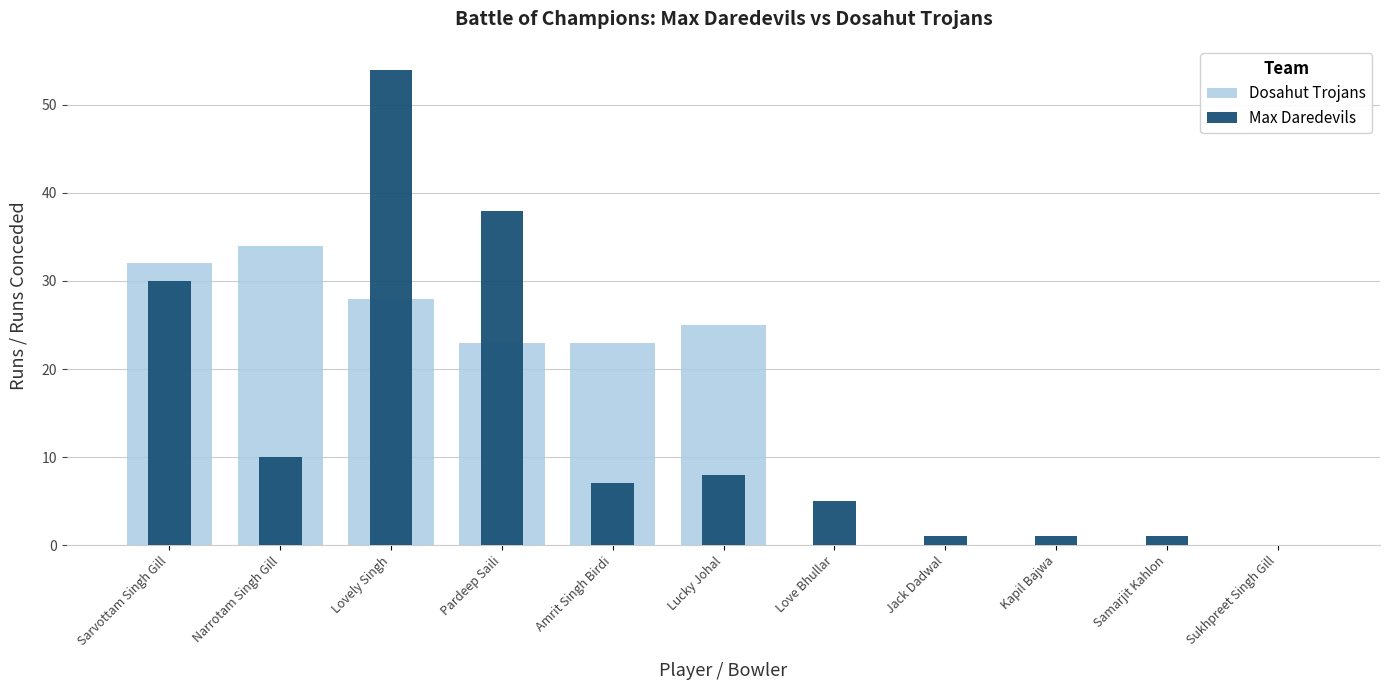

Is it true that Dosahut Trojans equals 33 at Lucky Johal?

False